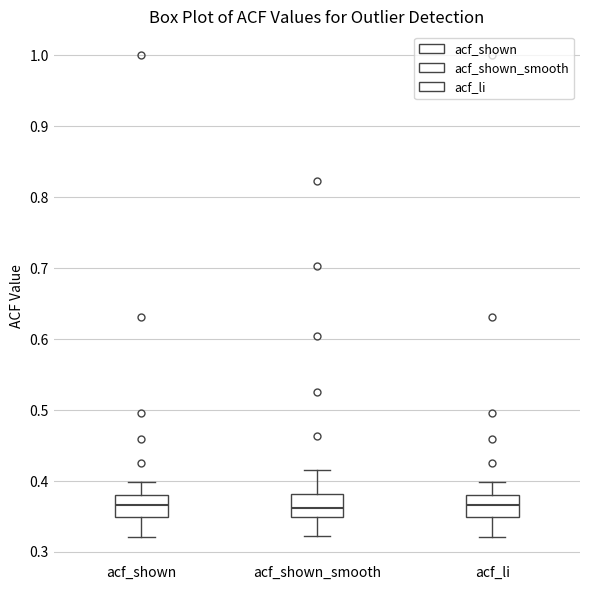

Where does the median line of the box for acf_li sit on the y-axis? The values are not printed on the chart, so give them approximately, as read against the axis.

0.37